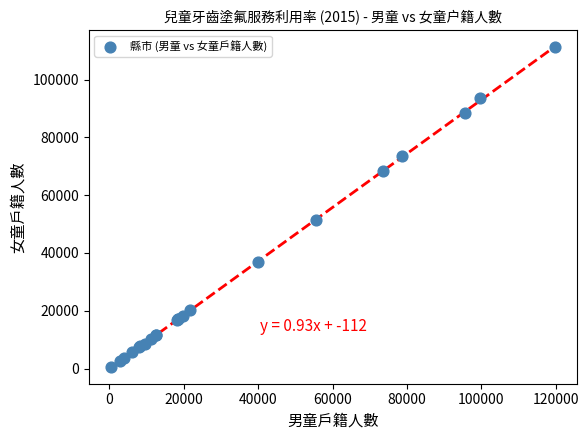

What Y value in the scatter plot is closest to 55796?

51427